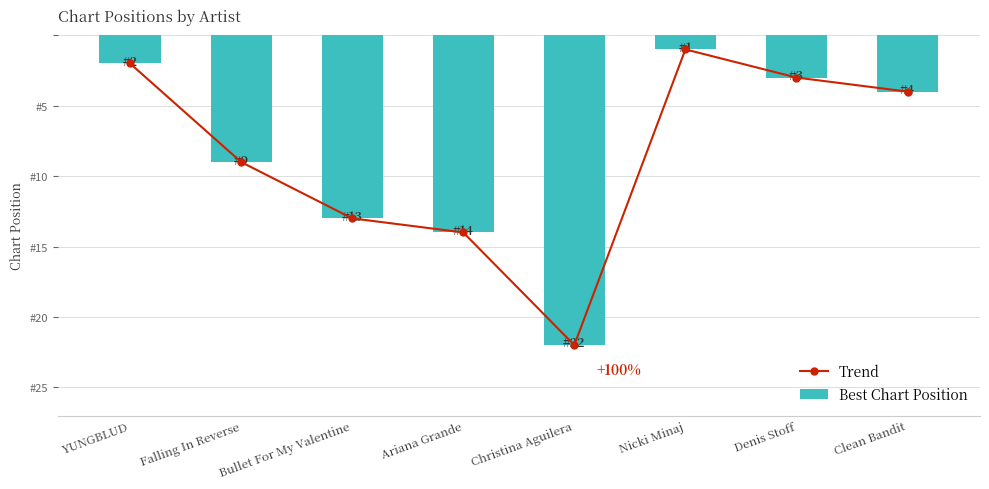

What are all the series names shown in the legend?

Trend, Best Chart Position